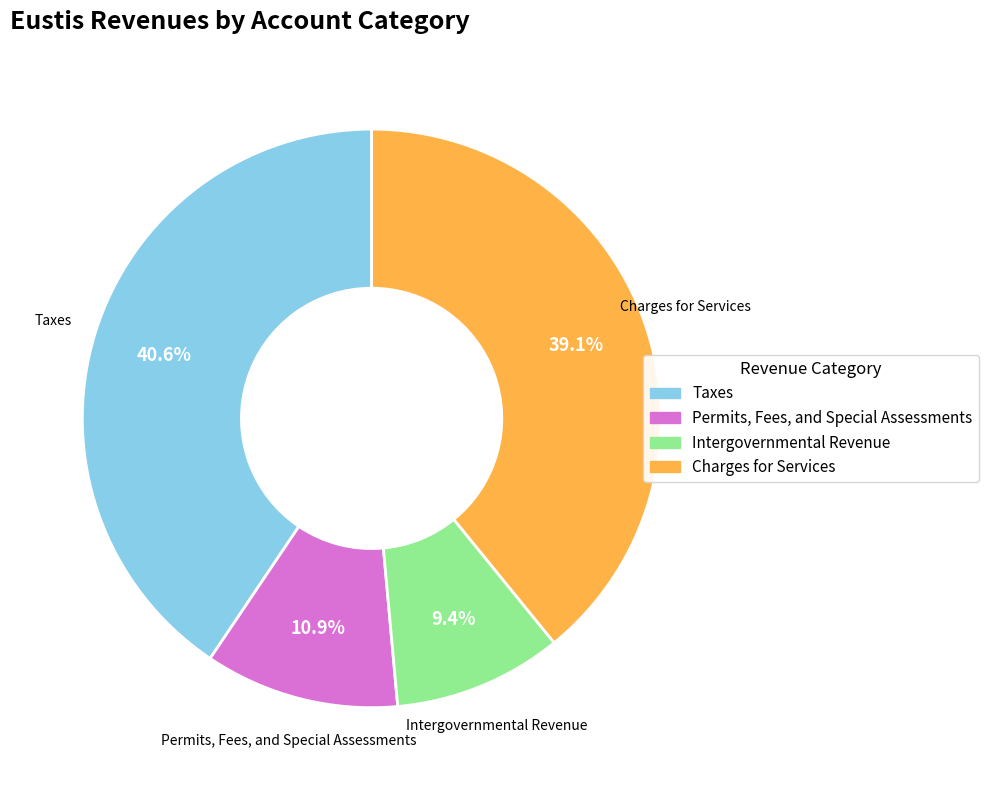

Between Charges for Services and Taxes, which is larger?

Taxes